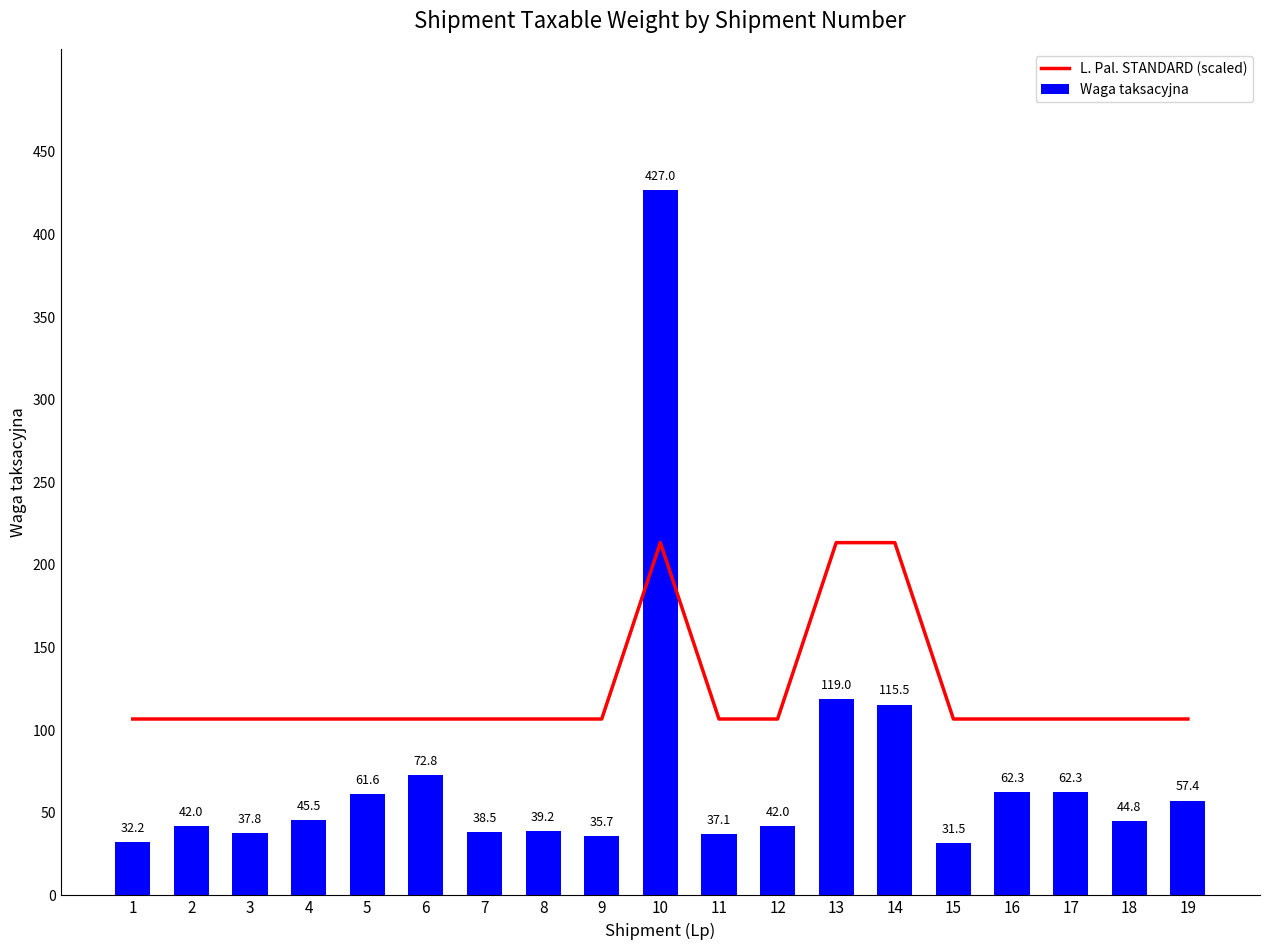

Is the value of L. Pal. STANDARD (scaled) at 12 greater than the value of Waga taksacyjna at 17?

Yes